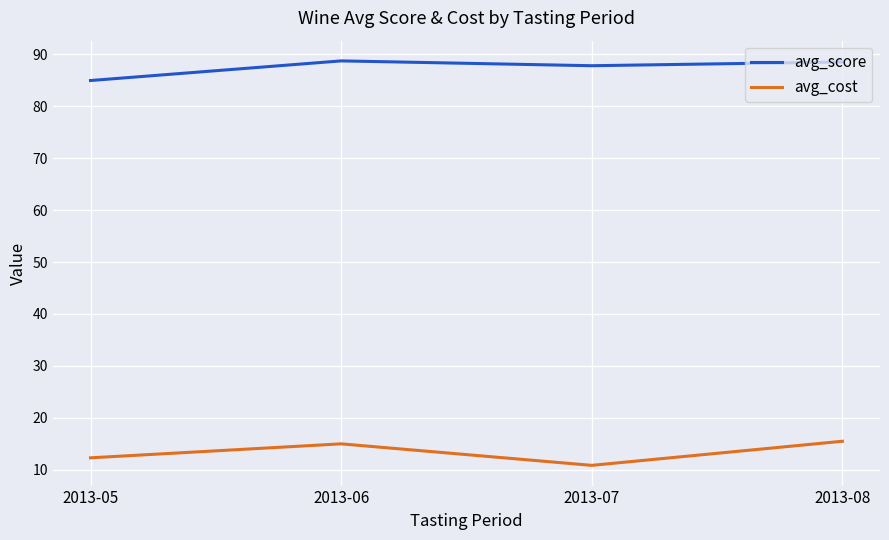

True or false: avg_cost has a value of 2.8 at 2013-07.

False